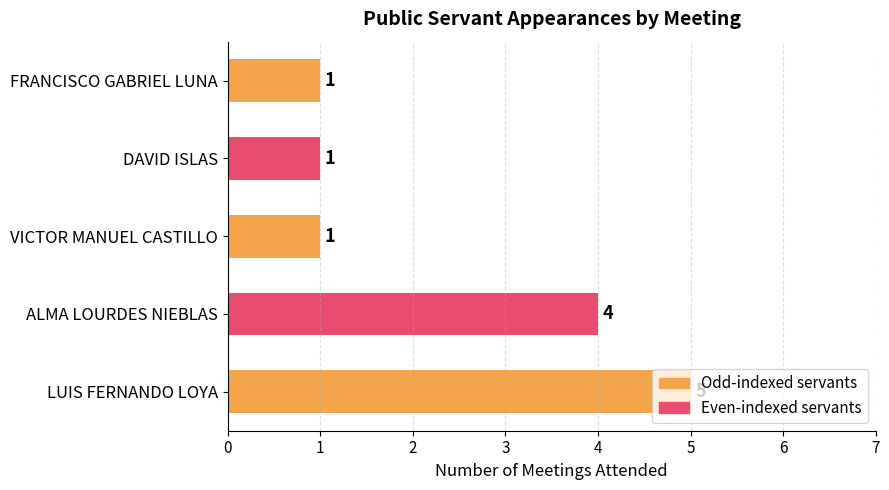

What is the greatest value displayed?

5